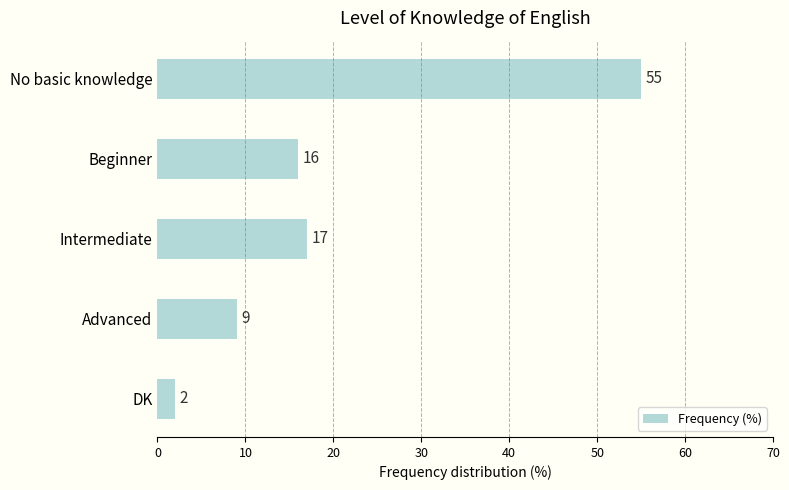

Rank the categories by value from lowest to highest.

DK, Advanced, Beginner, Intermediate, No basic knowledge